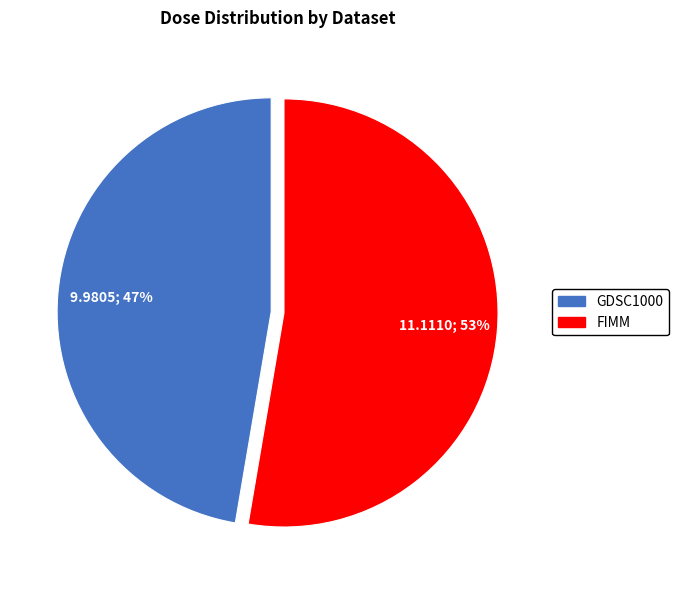

Is there a majority slice in this chart?

Yes